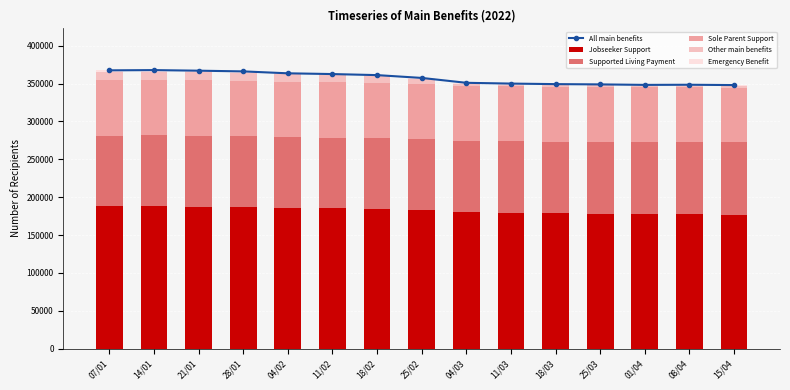

How many values in the Emergency Benefit series are below 1446?

7